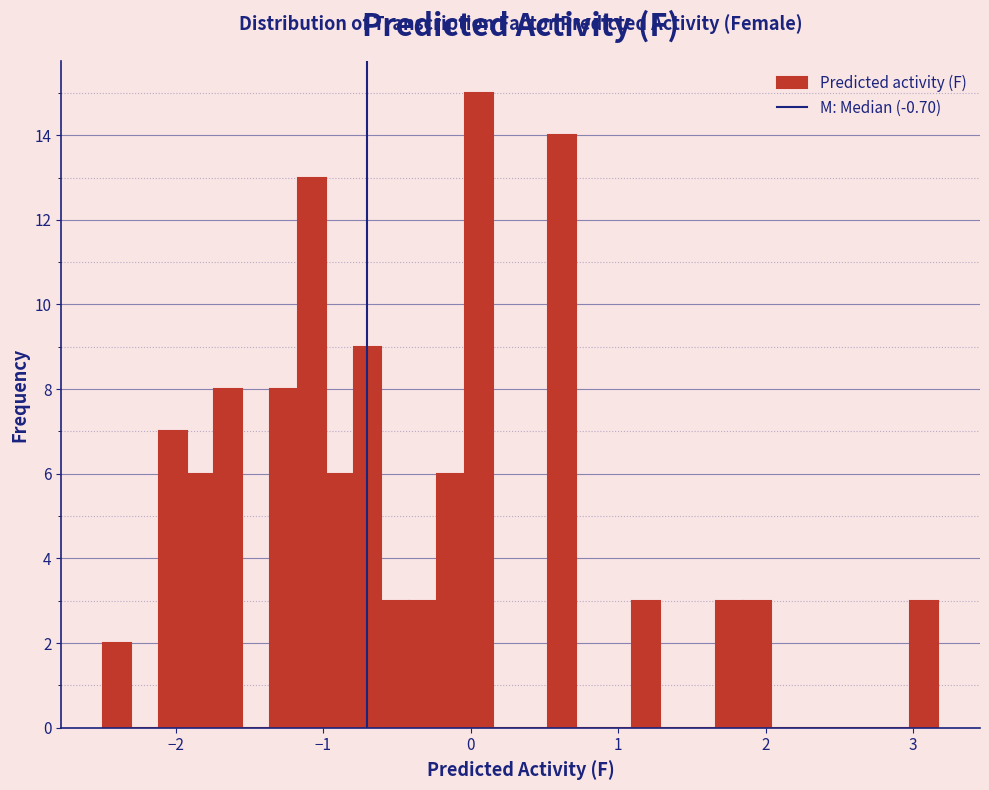

Read against the x-axis, roughly where is the centre of the tallest bar?

0.1